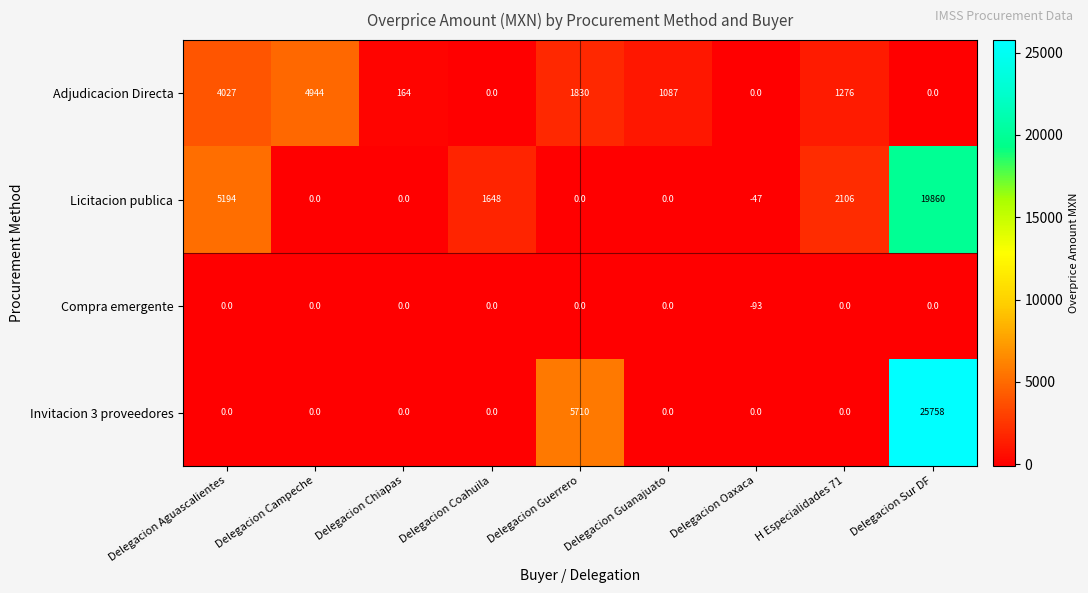

How many distinct data groups are displayed?

4